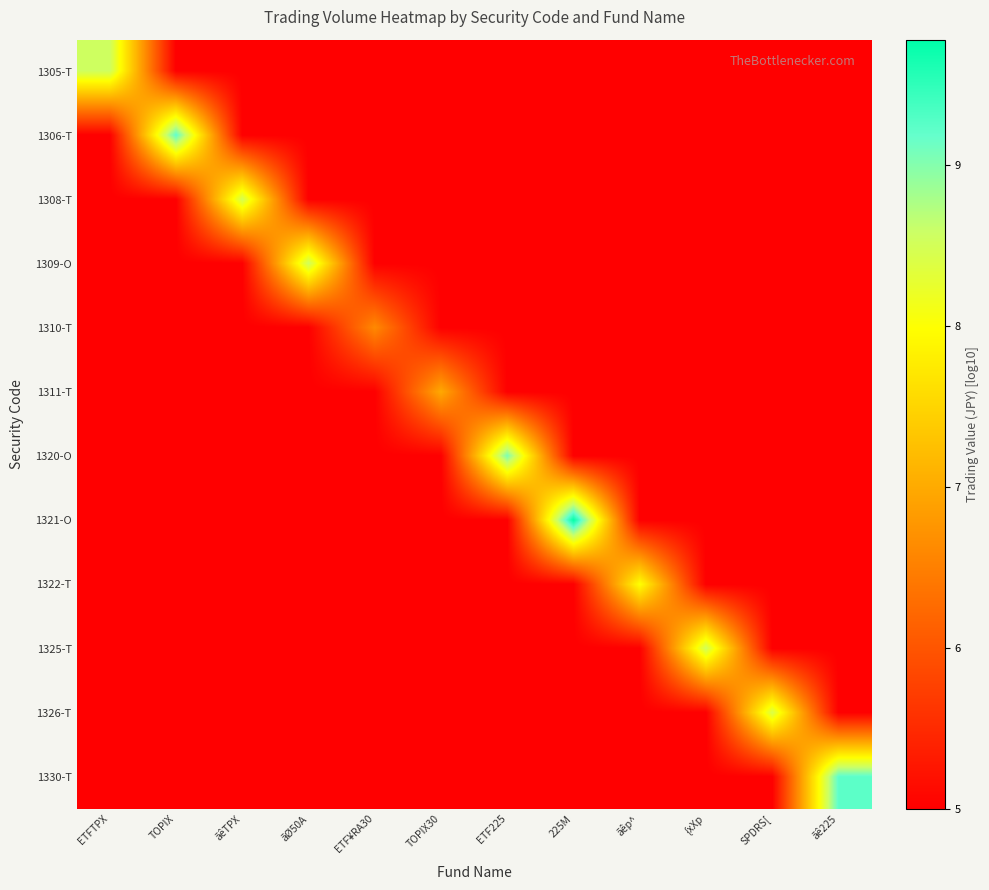

What is the smallest value displayed?

5.0